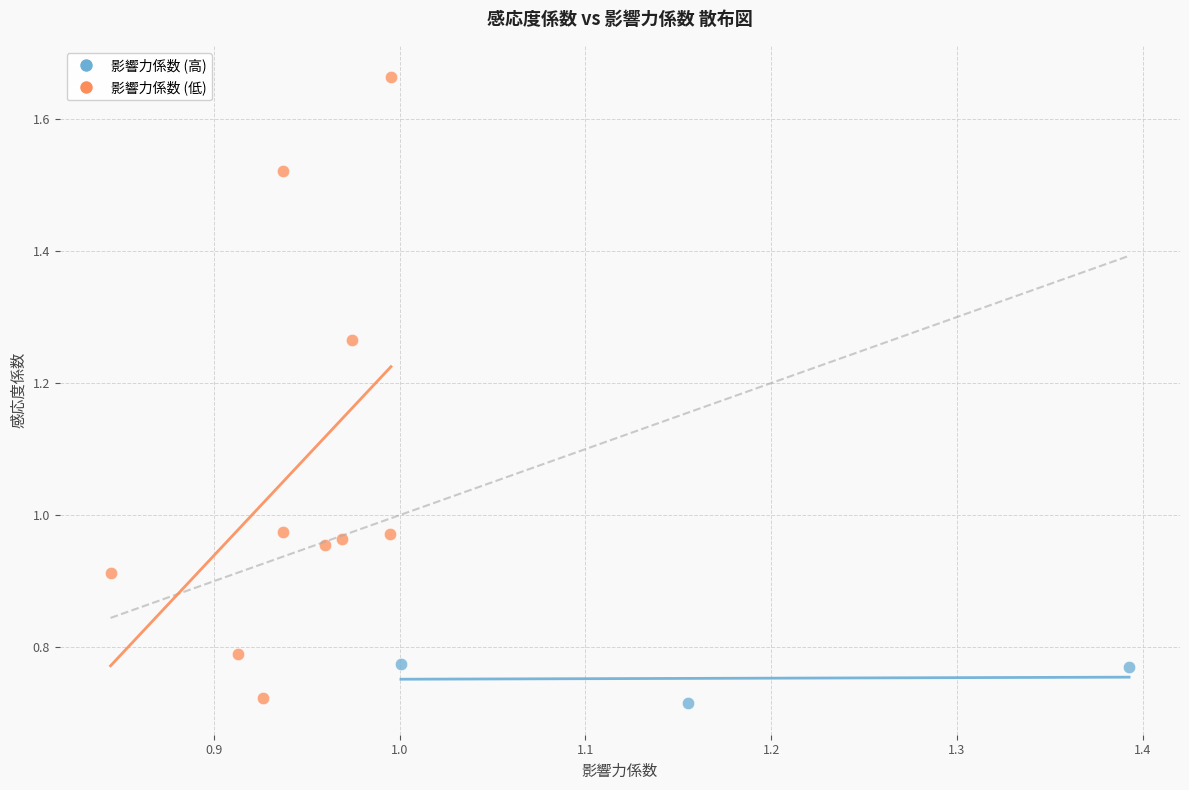

Which series contains the highest Y value?

影響力係数 (低)